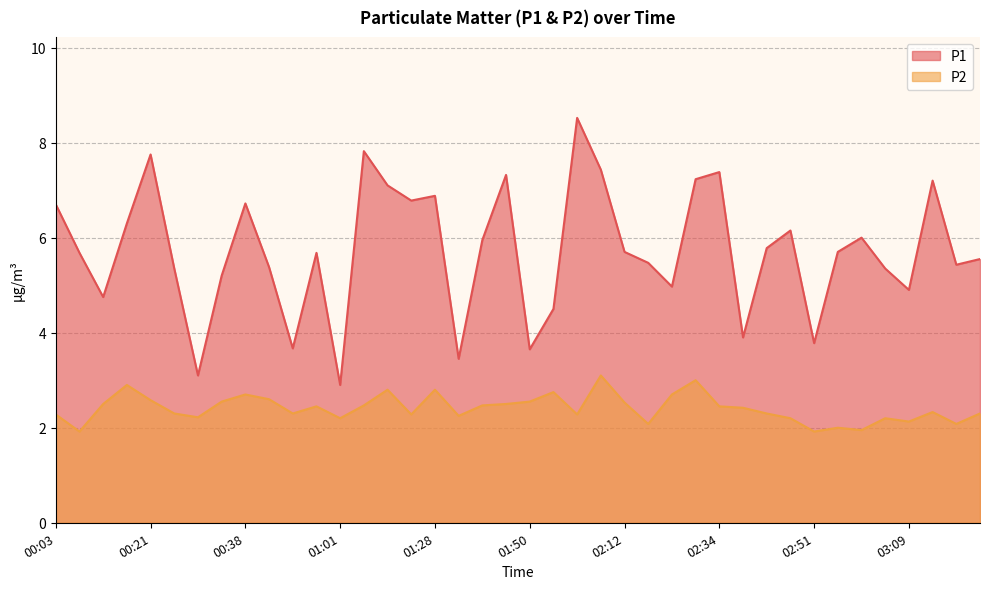

Does the chart have visible grid lines?

Yes